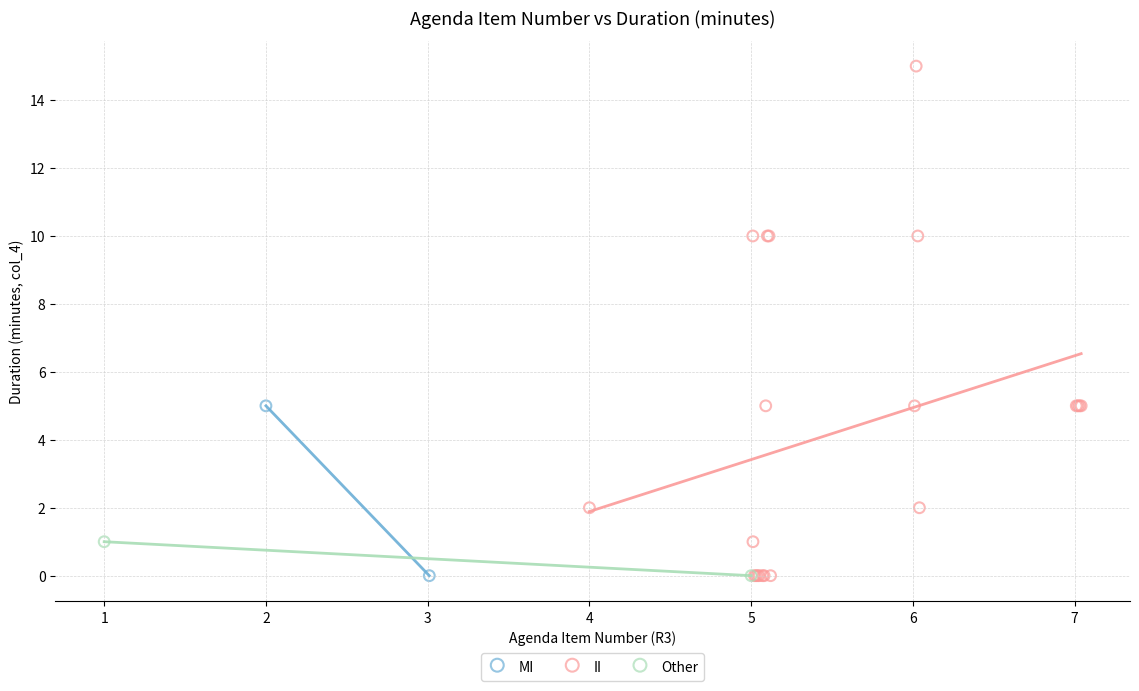

What are all the series names shown in the legend?

MI, II, Other